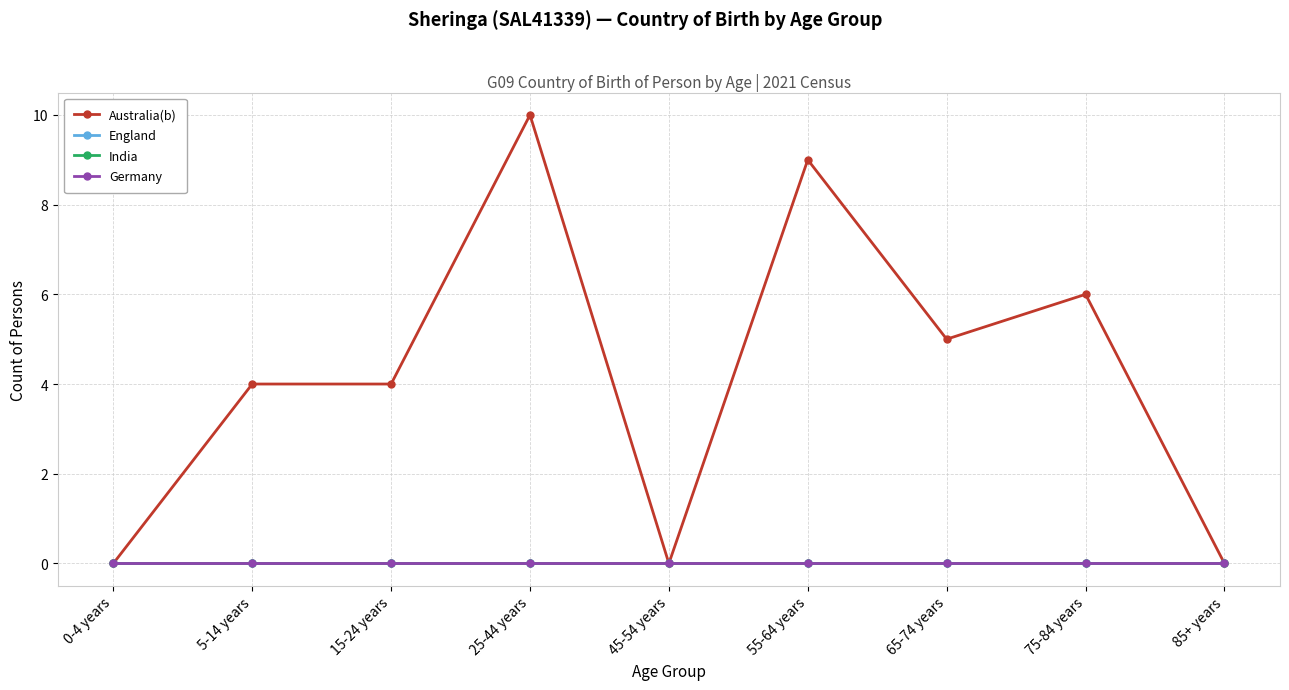

Rank the series by their maximum value, from lowest to highest.

England, India, Germany, Australia(b)